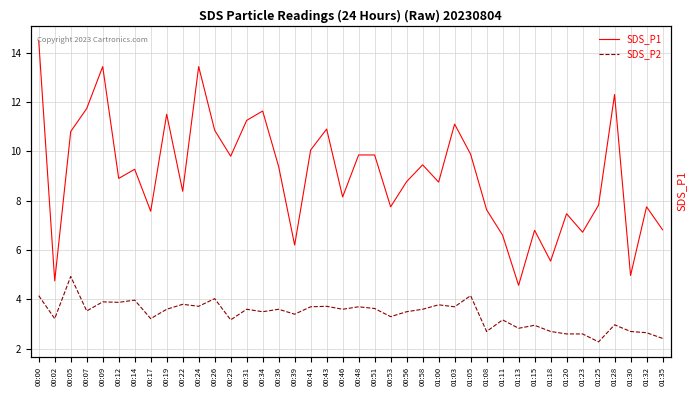

How many interior local valleys does the SDS_P1 series have?

13